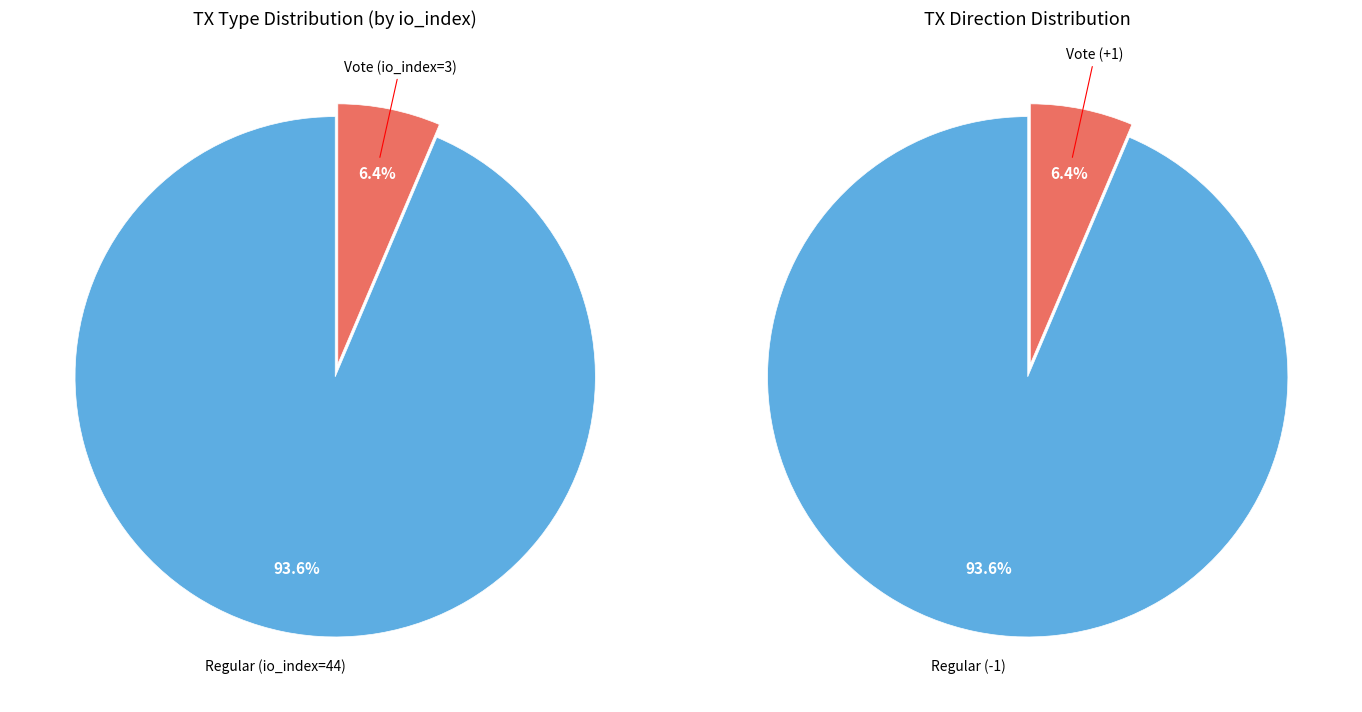

Do Vote (io_index=3) and Regular (io_index=44) together represent more than half of the pie?

Yes